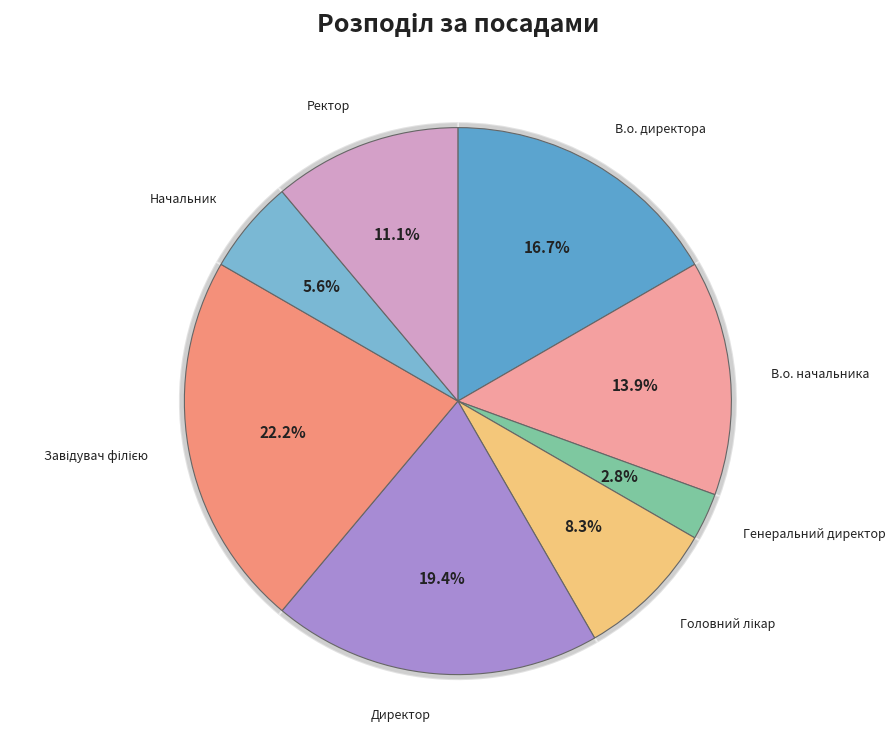

Do Директор and Завідувач філією together represent more than half of the pie?

No